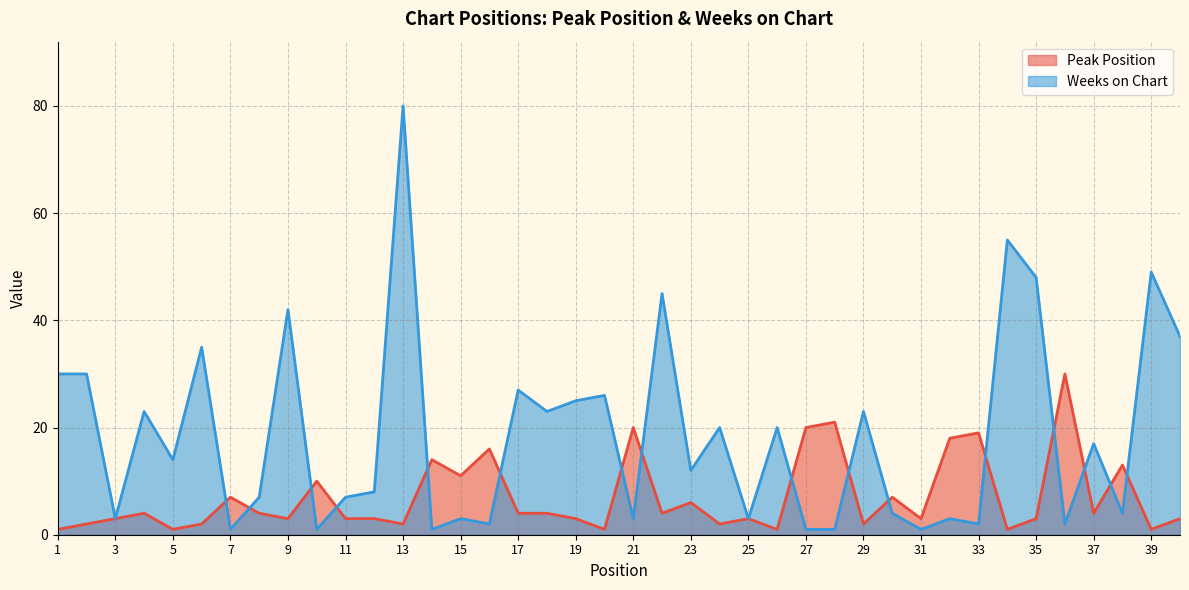

What are all the series names shown in the legend?

Peak Position, Weeks on Chart